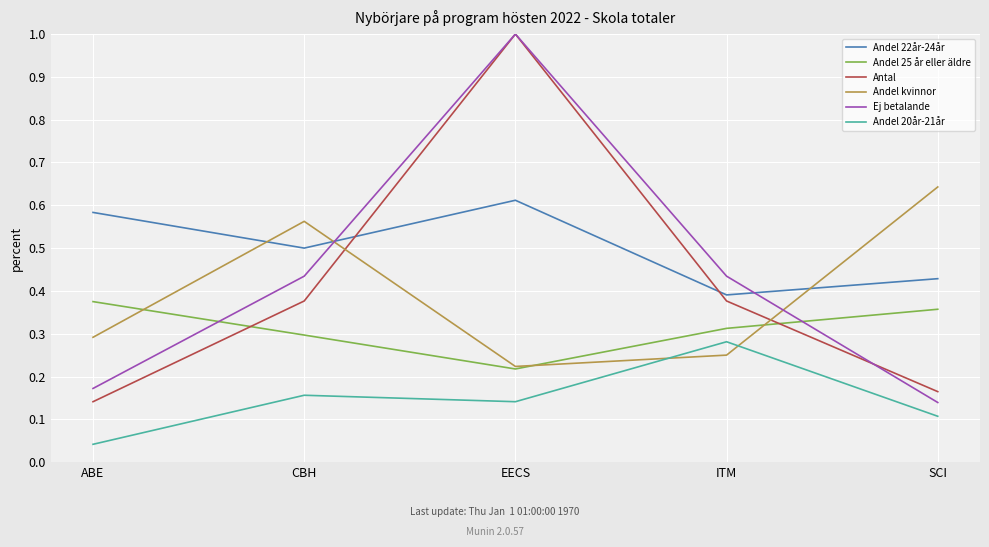

What is the spread (max minus min) of values at ABE?

0.5